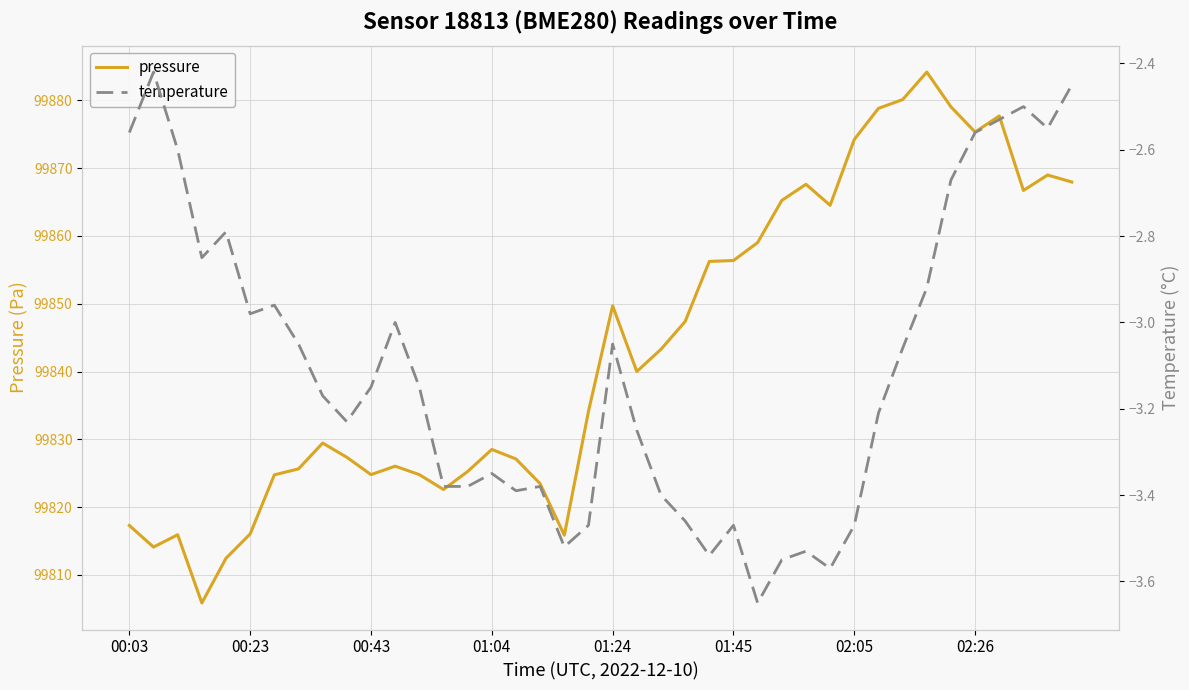

What is the lowest value of the pressure series?

99805.8